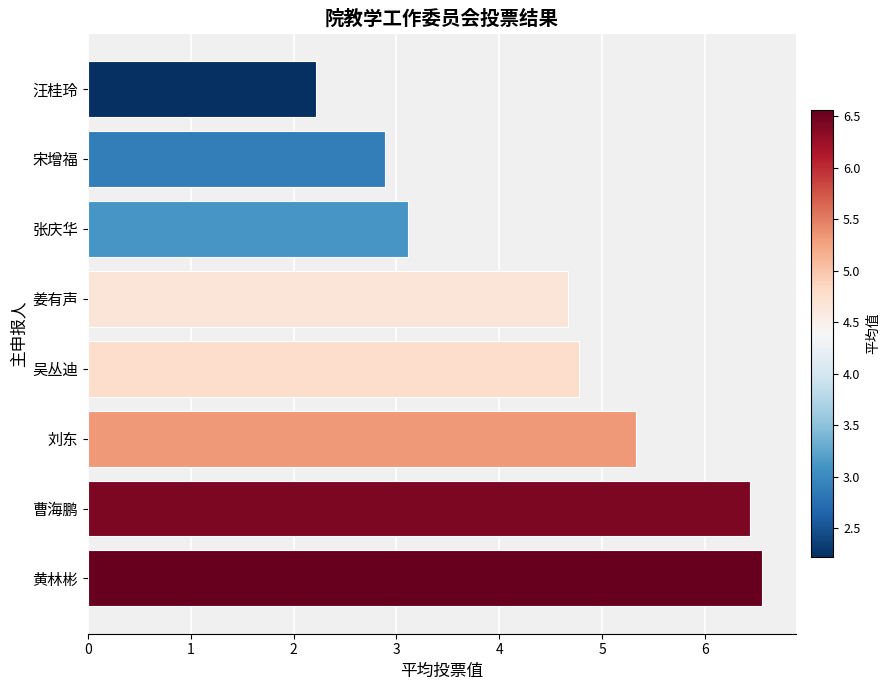

What is the ratio of the value at 张庆华 to the value at 刘东?

0.6